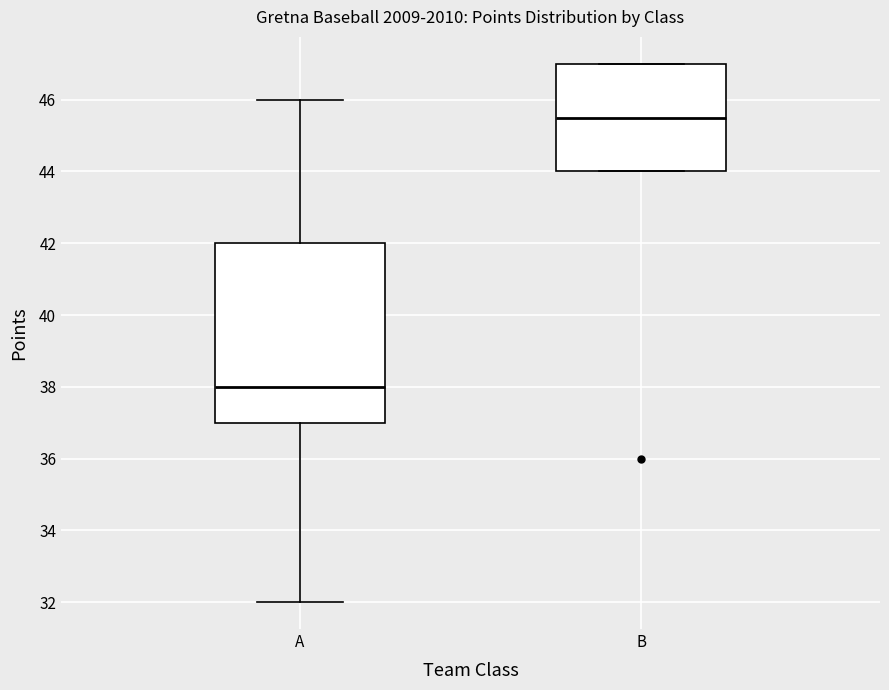

Which box is the tallest, from its lower edge to its upper edge?

A